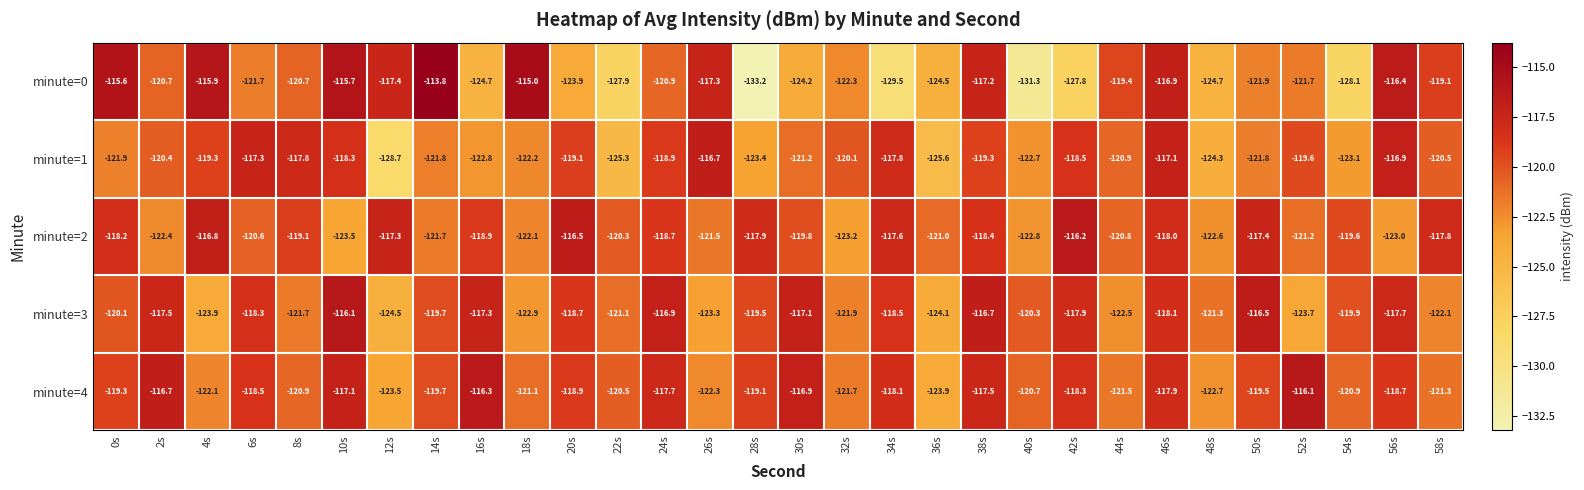

What is the sum of the minute=2 values at 36s and 28s?

-238.9